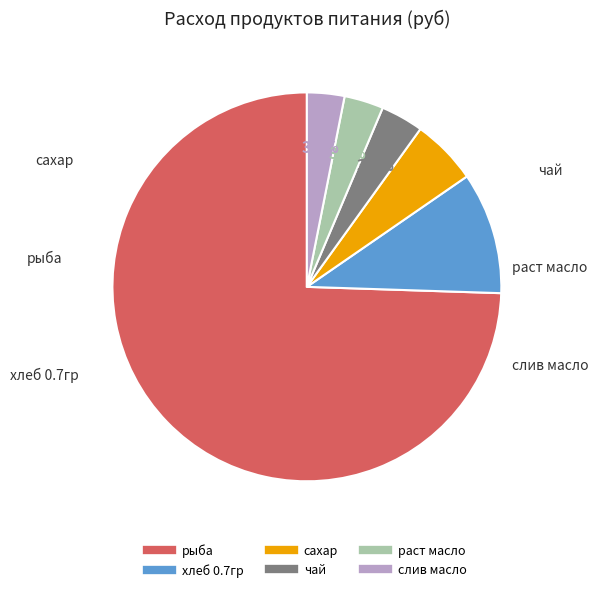

What percentage is the слив масло slice, to the nearest percent?

3%